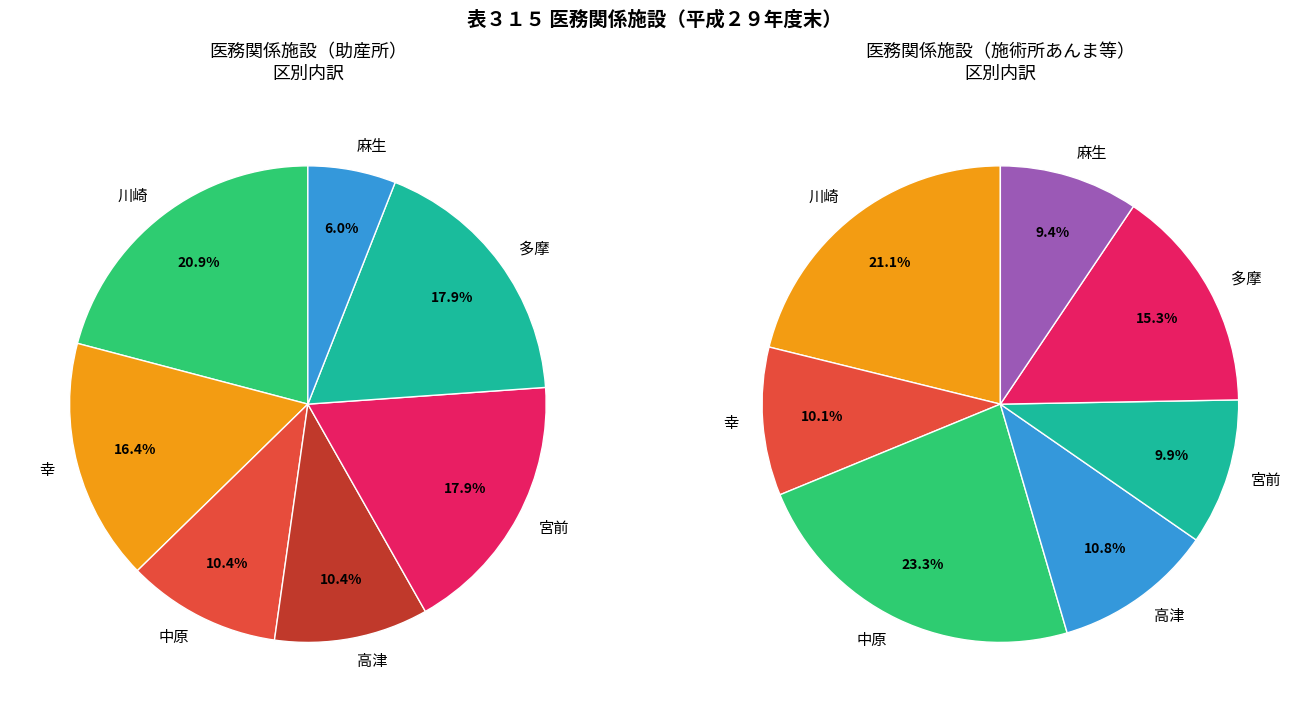

Rank the categories by value from highest to lowest.

川崎, 宮前, 多摩, 幸, 中原, 高津, 麻生